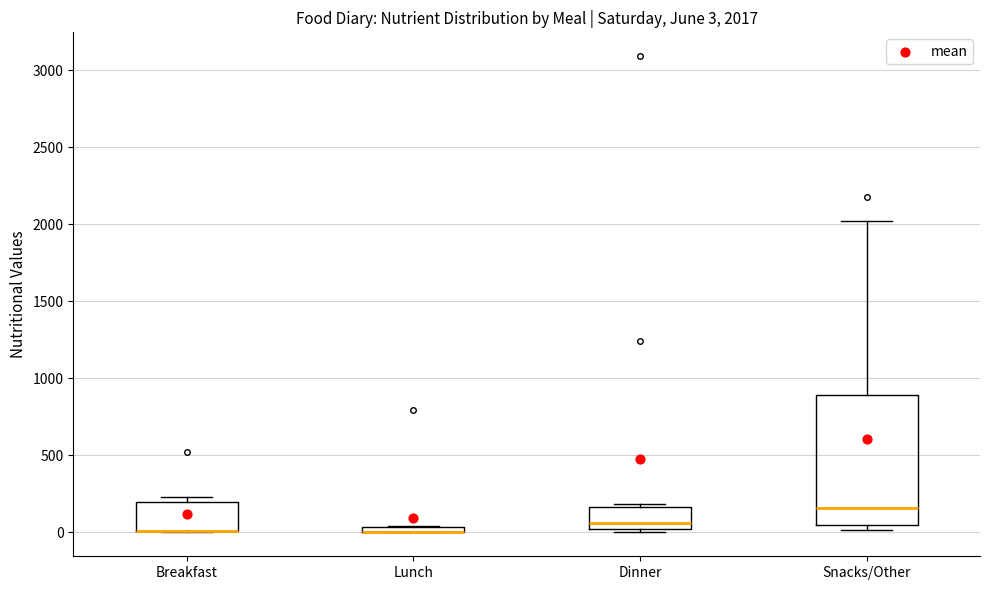

Which box is the tallest, from its lower edge to its upper edge?

Snacks/Other